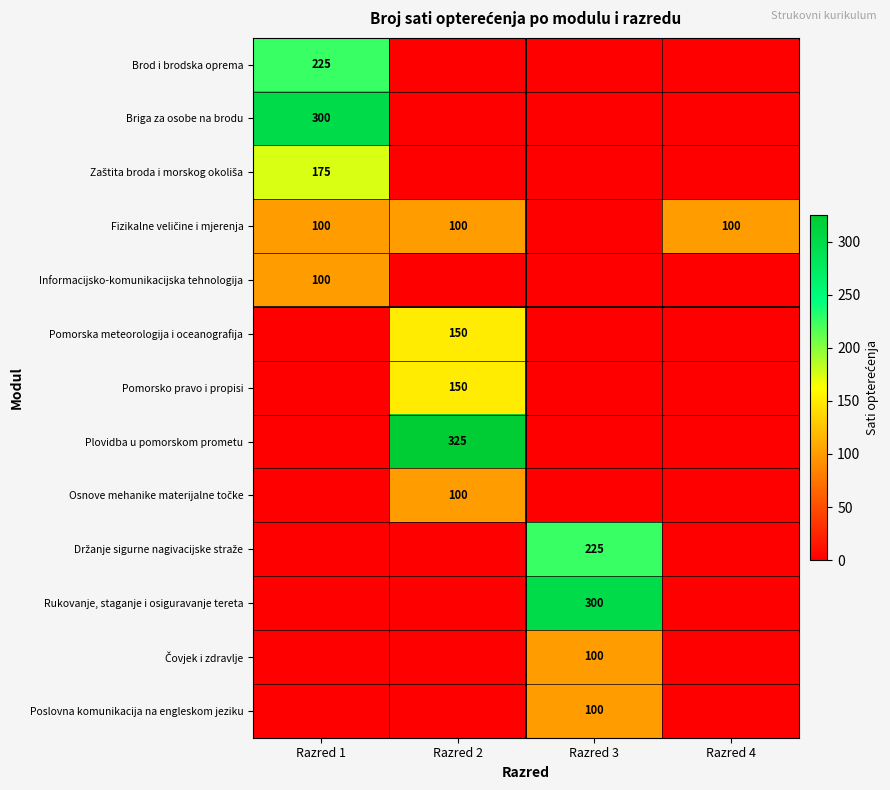

What is the difference between the maximum and second lowest values in the Pomorska meteorologija i oceanografija series?

150